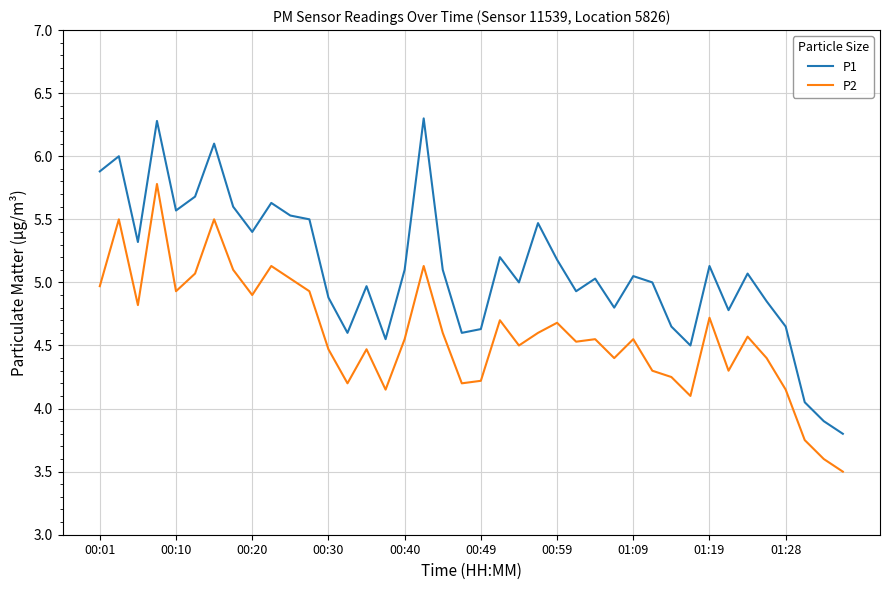

Which series has the largest range (max minus min)?

P1